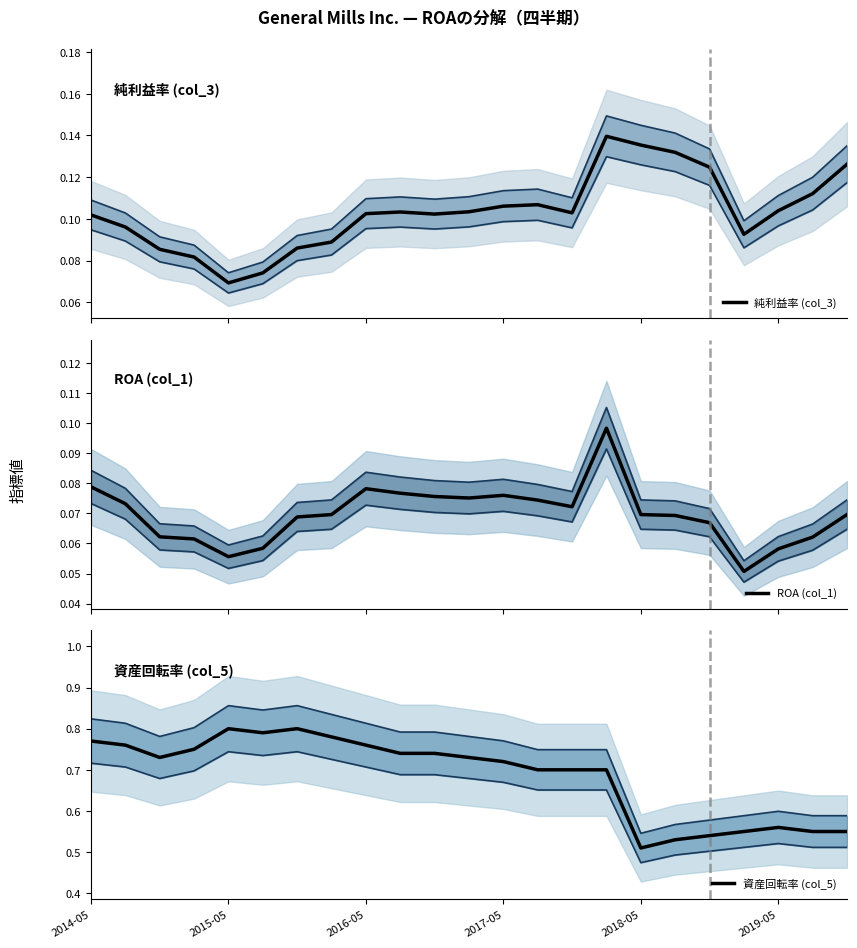

True or false: 純利益率 (col_3) and ROA (col_1) cross at least once.

False